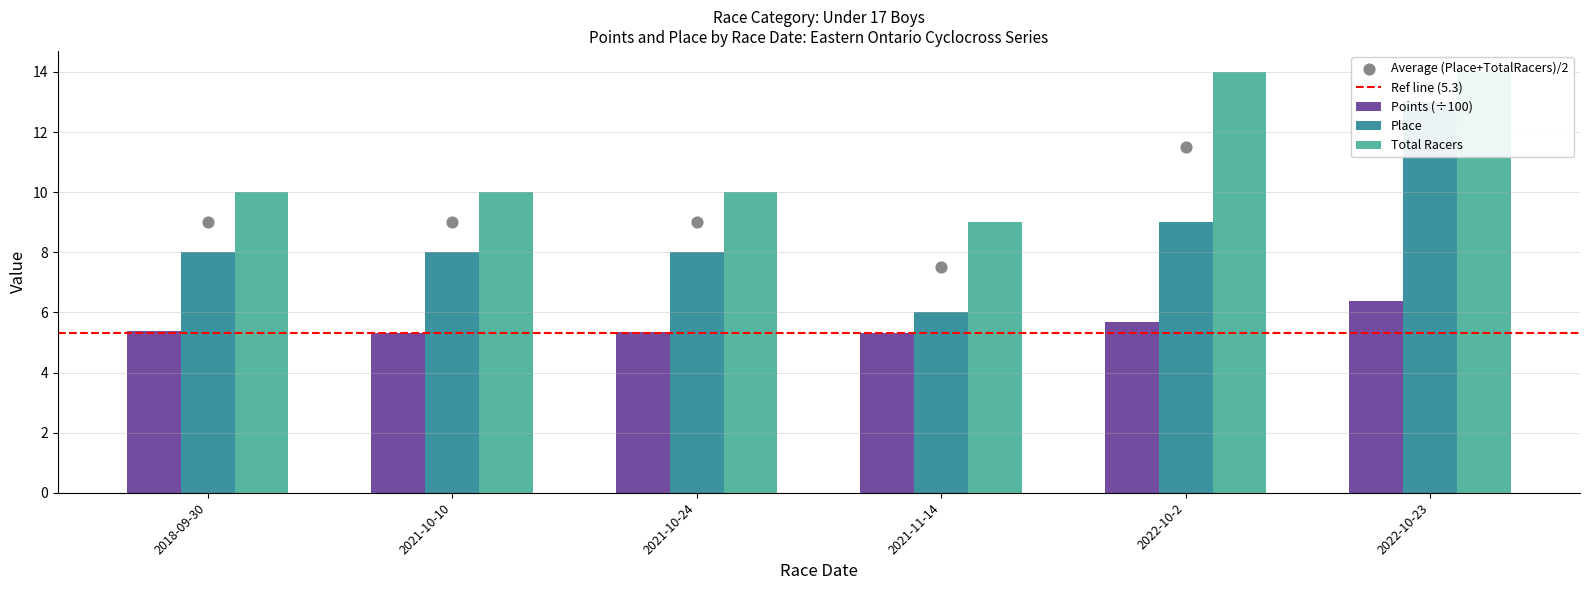

At which category is the sum across all series the highest?

2022-10-23